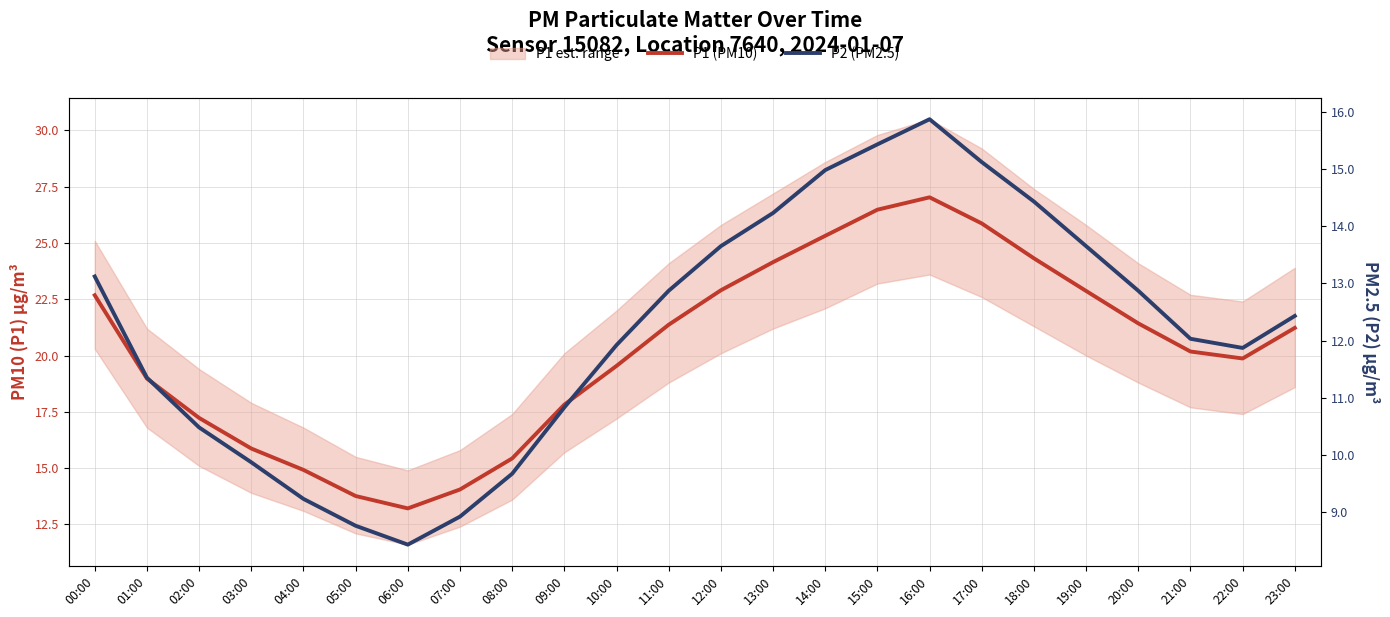

What is the value of the P2 (PM2.5) point at the 21st from the left?

12.9